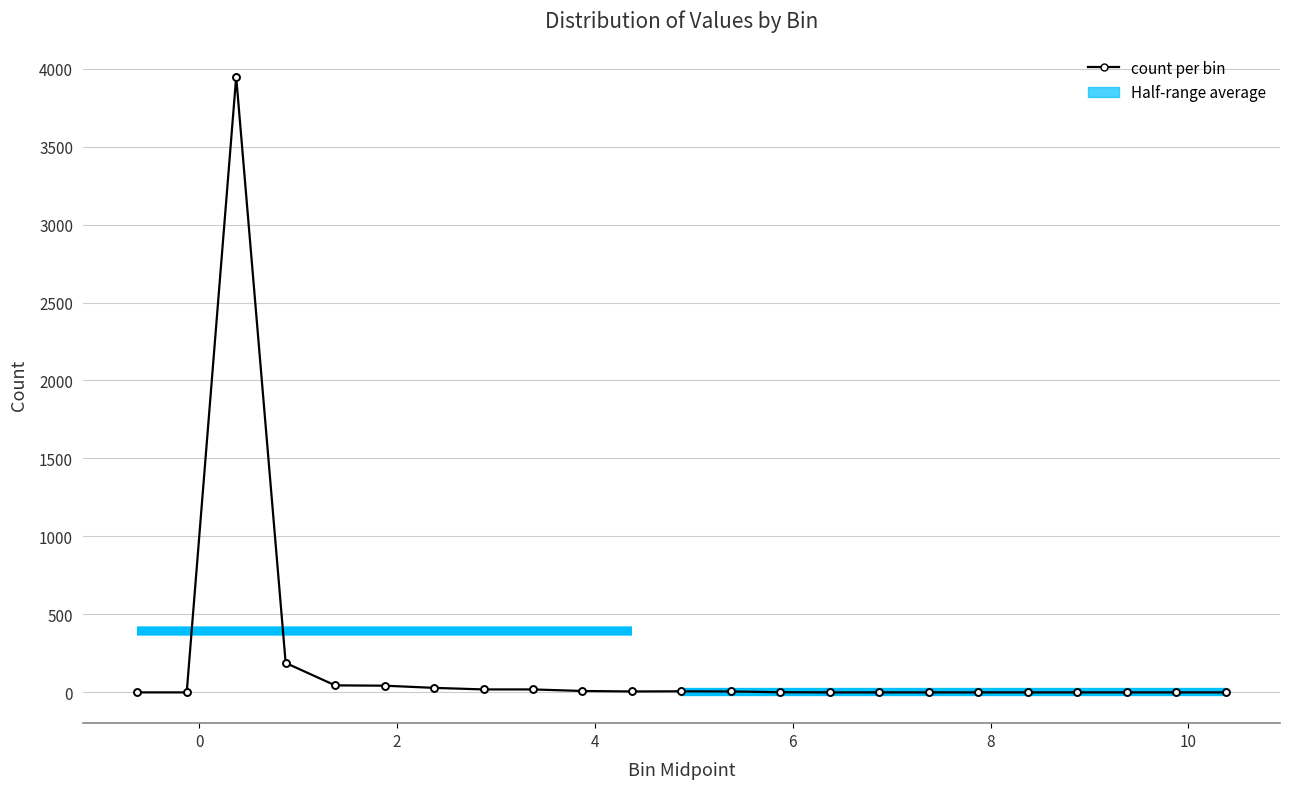

Reading right to left, list all the values displayed in this chart.

0	0	0	0	0	0	0	0	0	1	6	7	6	9	19	19	29	43	45	189	3947	0	0